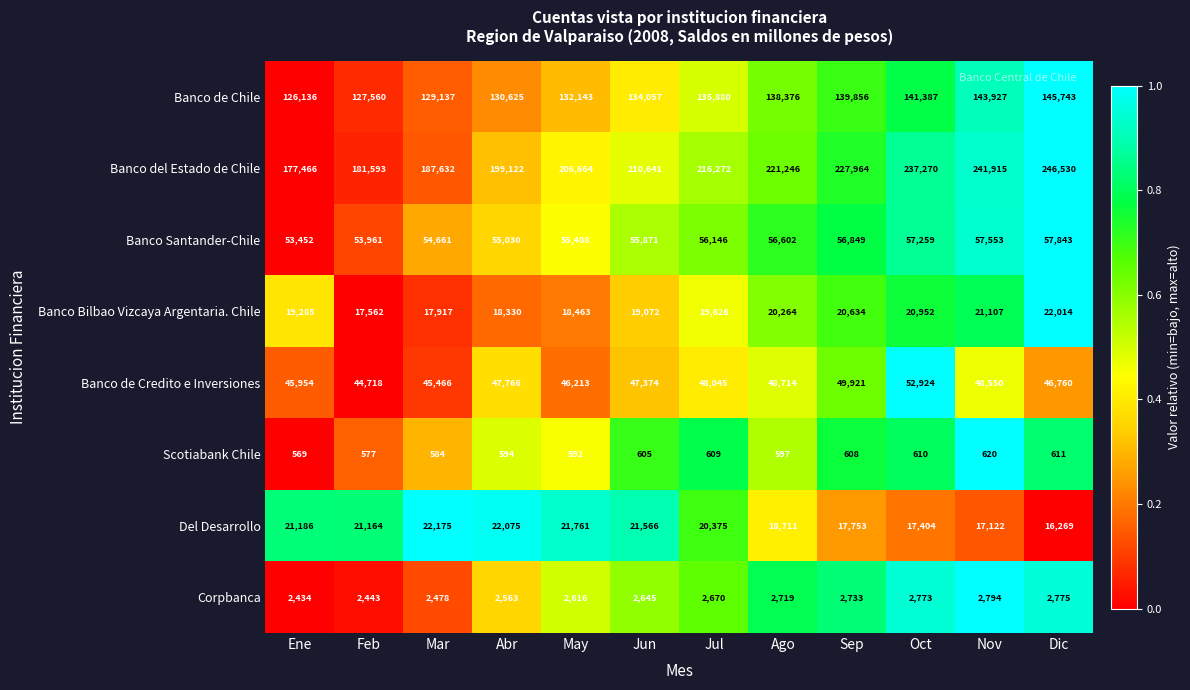

What is the maximum value for Banco de Credito e Inversiones?

52924